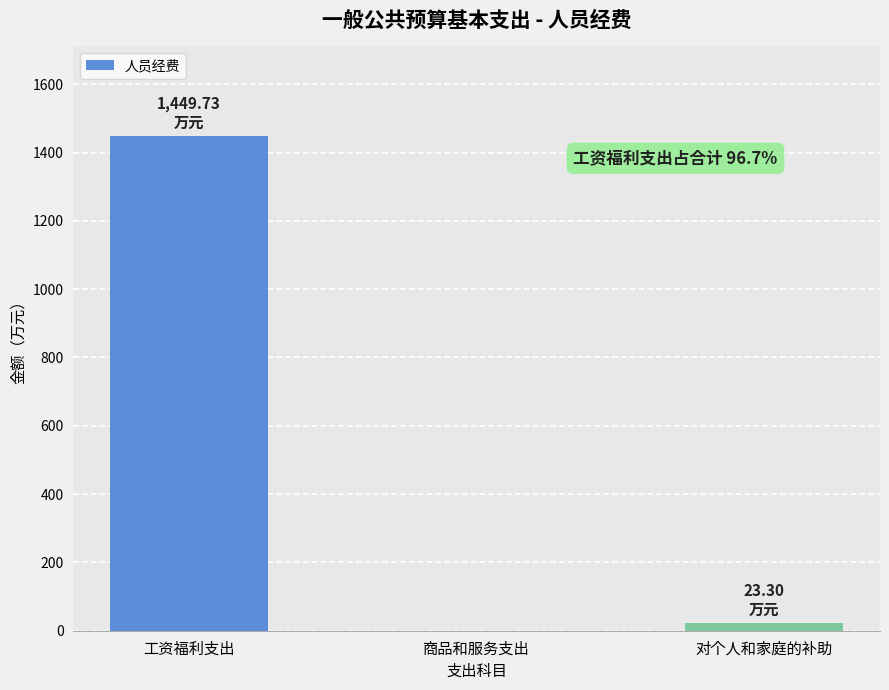

Reading left to right, list all the values displayed in this chart.

1449.7	0.0	23.3